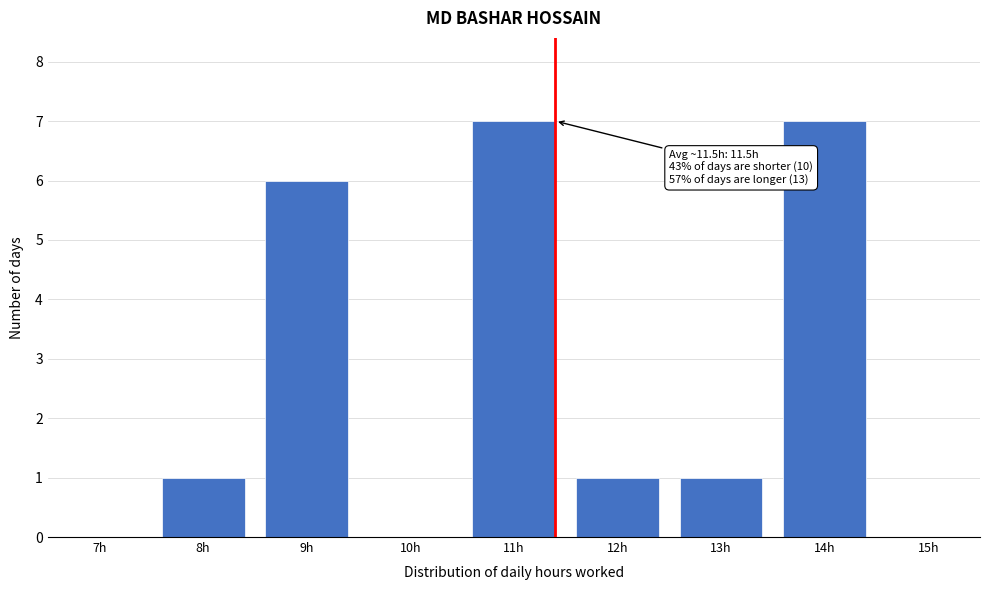

Reading left to right, extract all data points from this chart.

7h=0	8h=1	9h=6	10h=0	11h=7	12h=1	13h=1	14h=7	15h=0